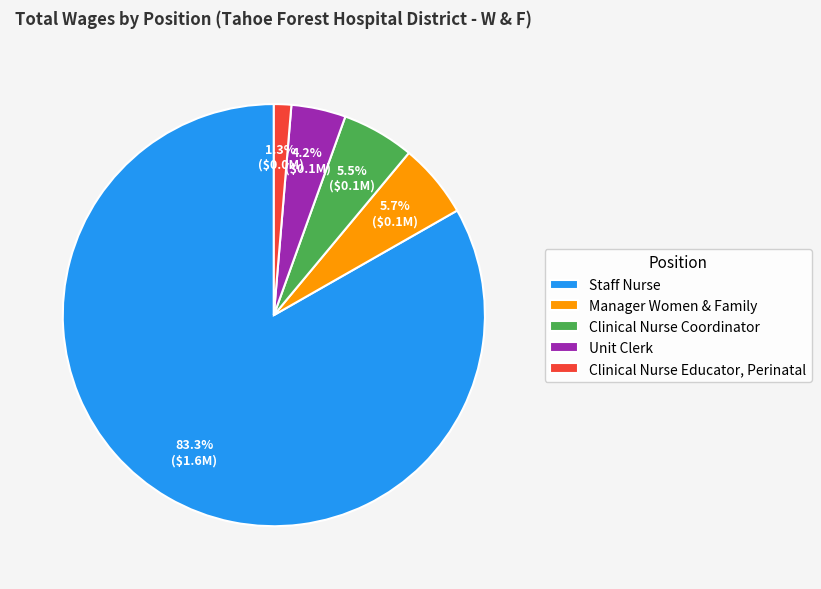

Which has a higher value, Clinical Nurse Coordinator or Clinical Nurse Educator, Perinatal?

Clinical Nurse Coordinator